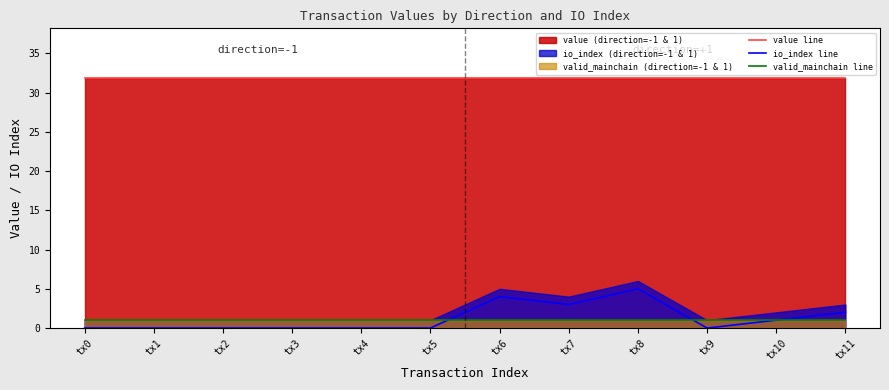

At which category does the chart reach its minimum across all series?

tx0